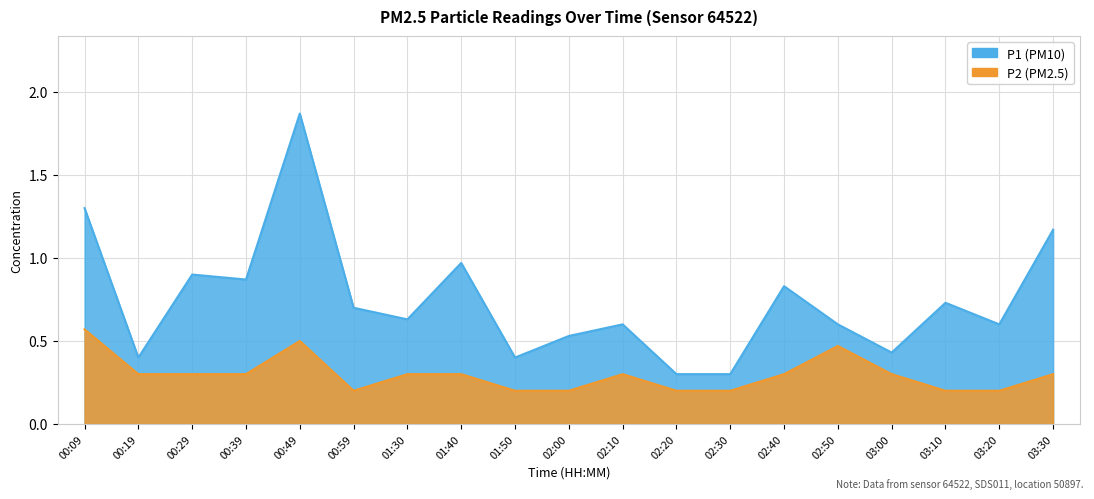

True or false: P2 has more than 0 interior local peaks.

True